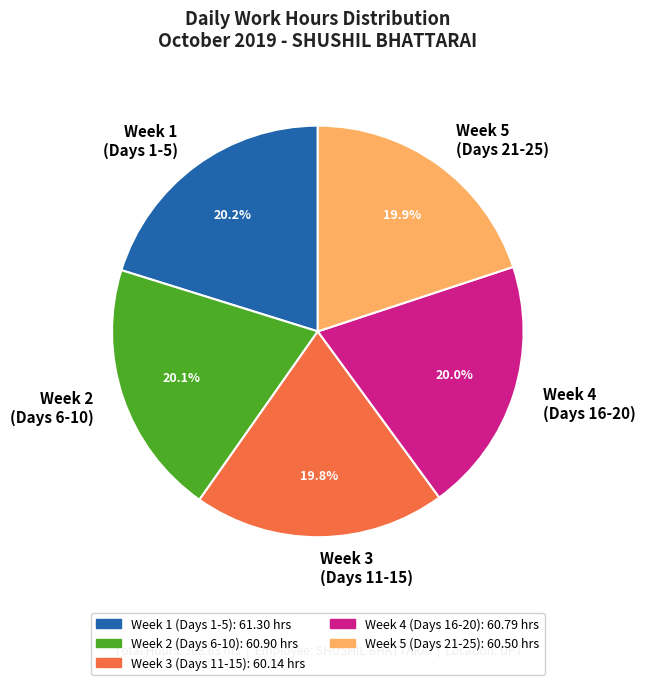

Is the sum of Week 2 (Days 6-10) and Week 1 (Days 1-5) greater than half?

No